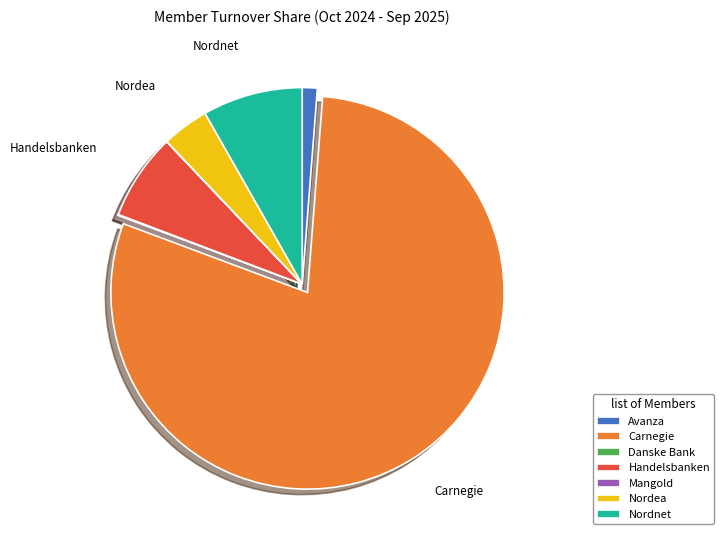

Is there a majority slice in this chart?

Yes